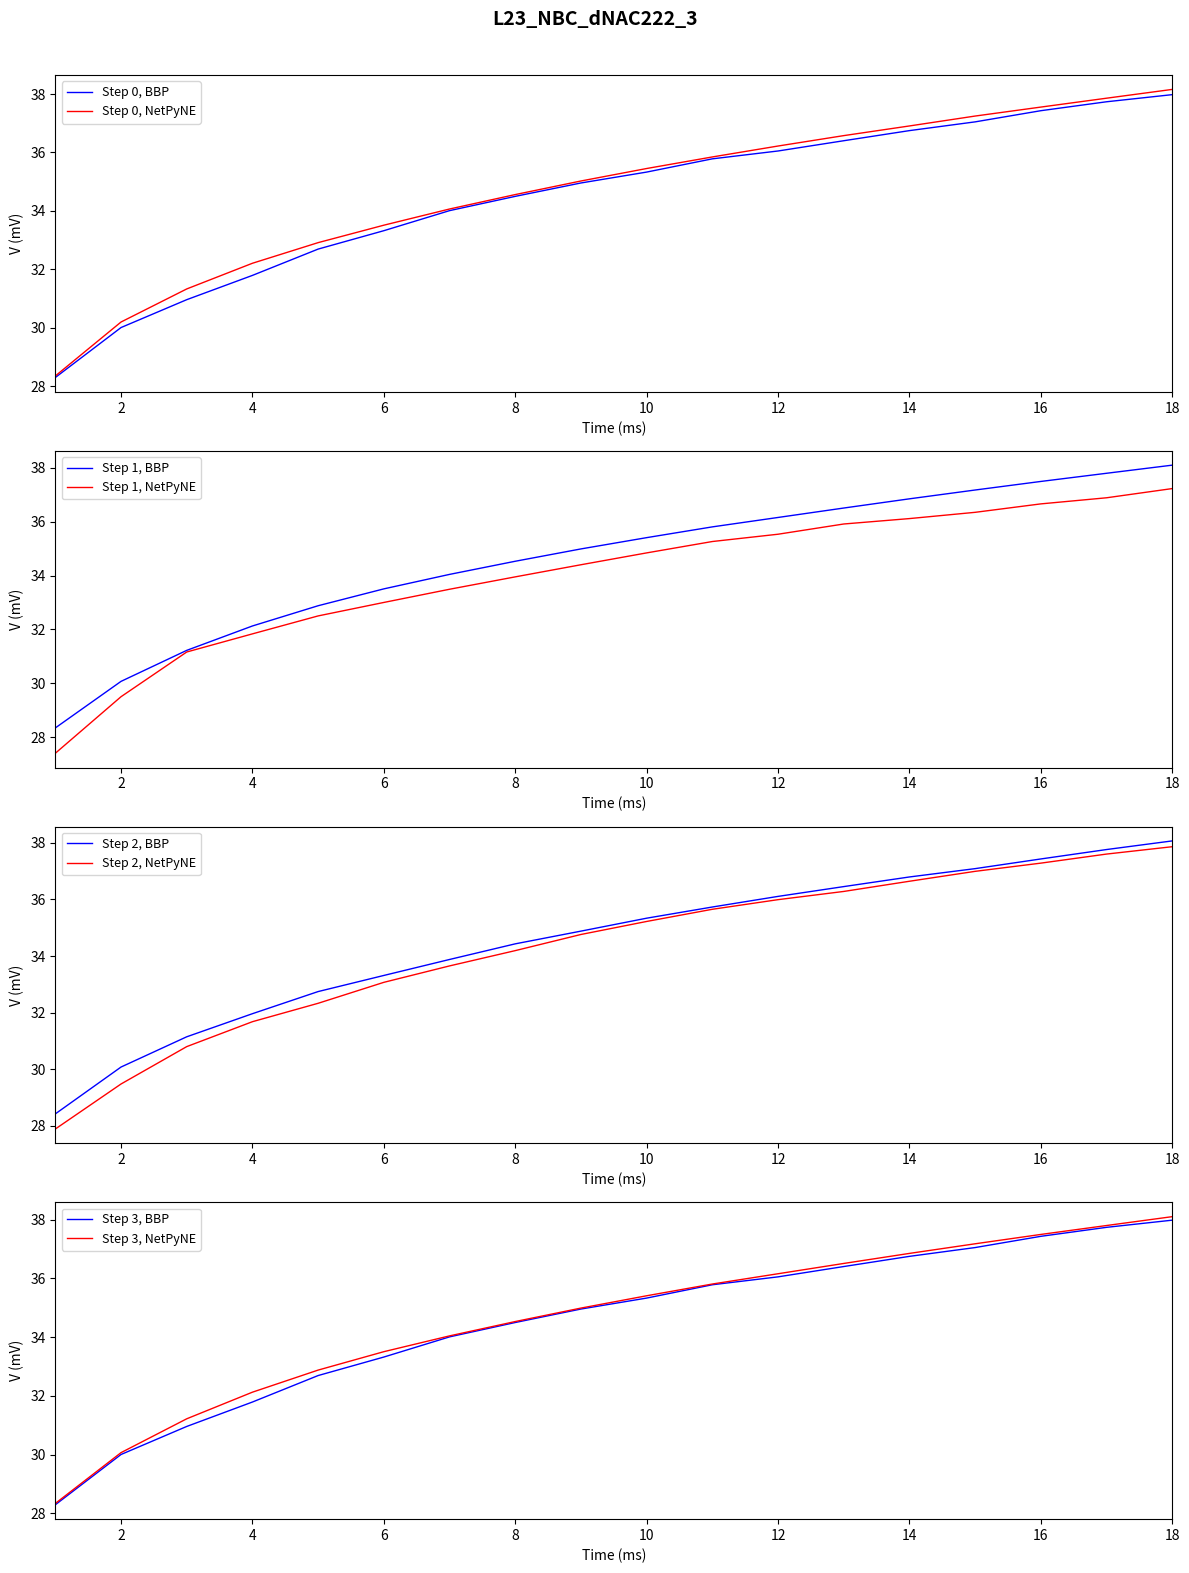

True or false: Nokia has a value of 56.5 at 13.

False